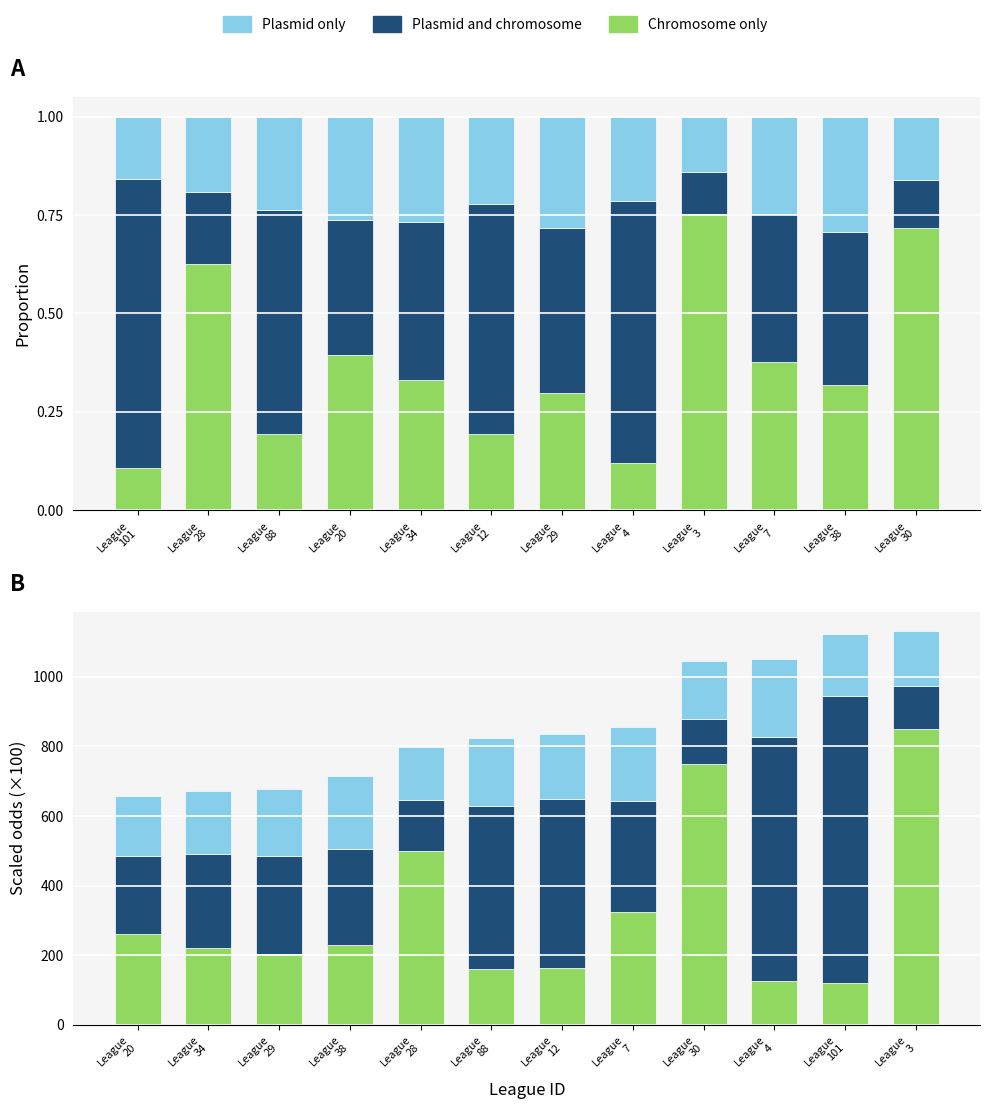

Reading left to right, extract all data points from this chart.

Chromosome only: 260.0	222.0	202.0	228.0	500.0	159.0	162.0	323.0	750.0	127.0	120.0	850.0
Plasmid and chromosome: 225.0	269.0	283.0	278.0	146.0	470.0	488.0	321.0	128.0	700.0	825.0	123.0
Plasmid only: 173.0	180.0	192.0	210.0	153.0	195.0	185.0	213.0	169.0	225.0	179.0	158.0